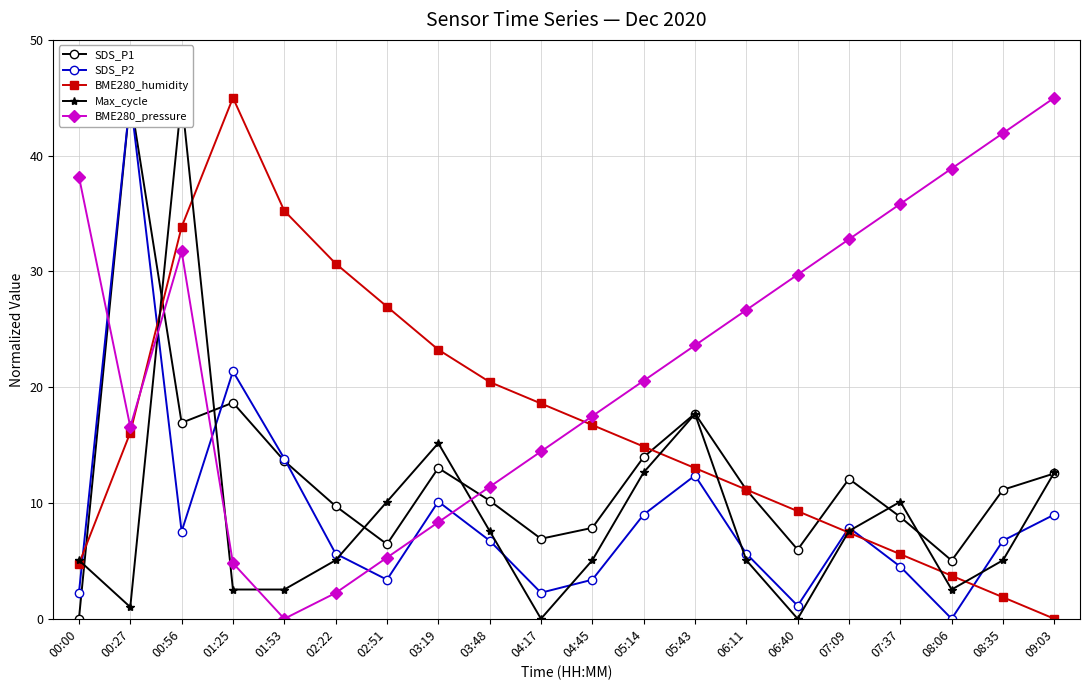

The SDS_P2 series shows 2.3 at 04:17. True or false?

True